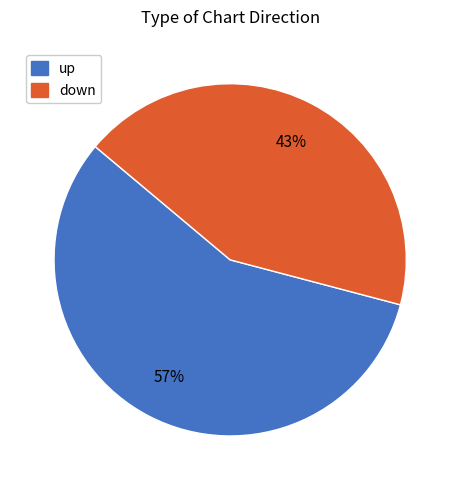

What is the ratio of the value at down to the value at up?

0.8